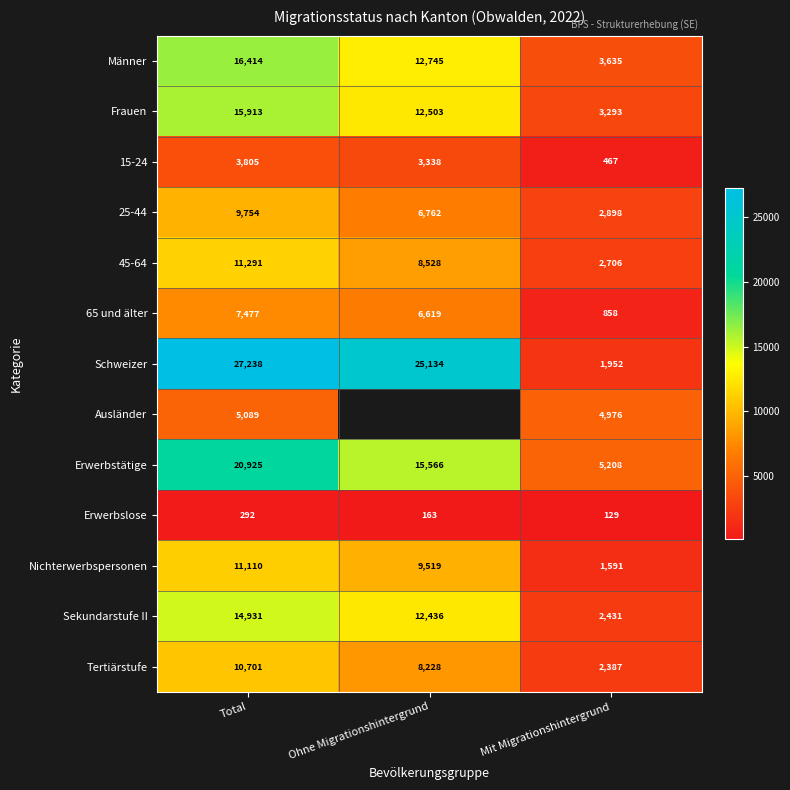

The 45-64 series shows 14431 at Ohne Migrationshintergrund. True or false?

False